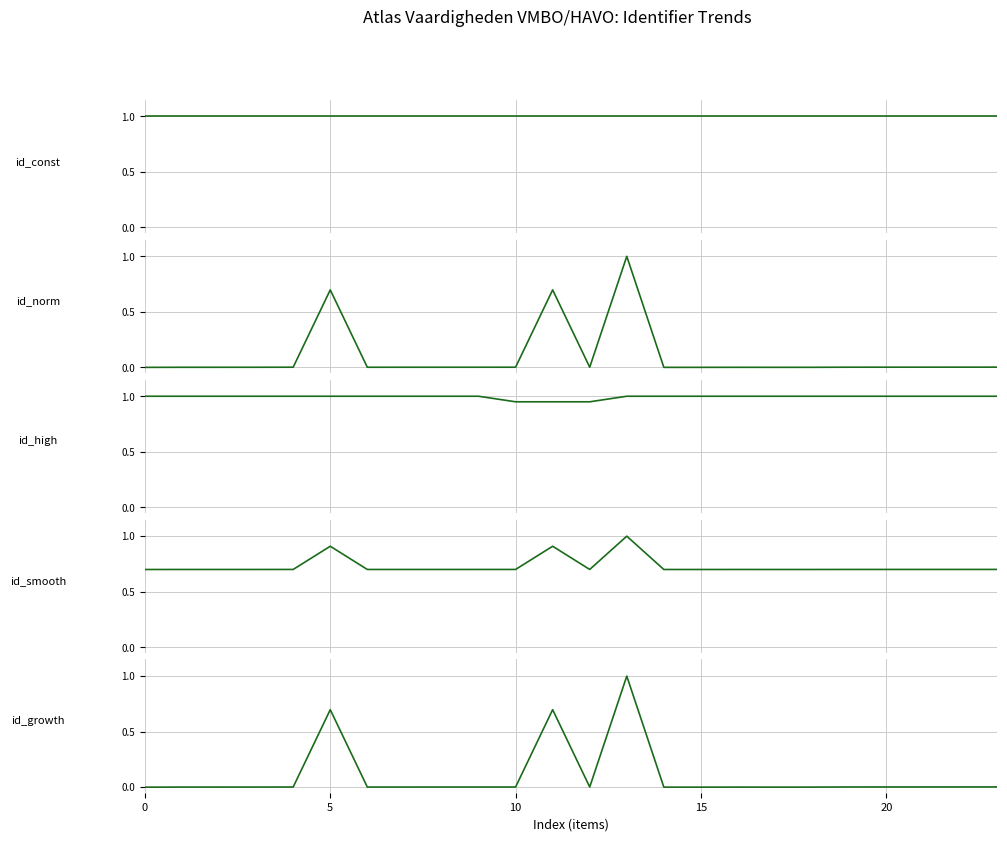

The Identifier_factor_2 series shows 0.0 at 6. True or false?

True